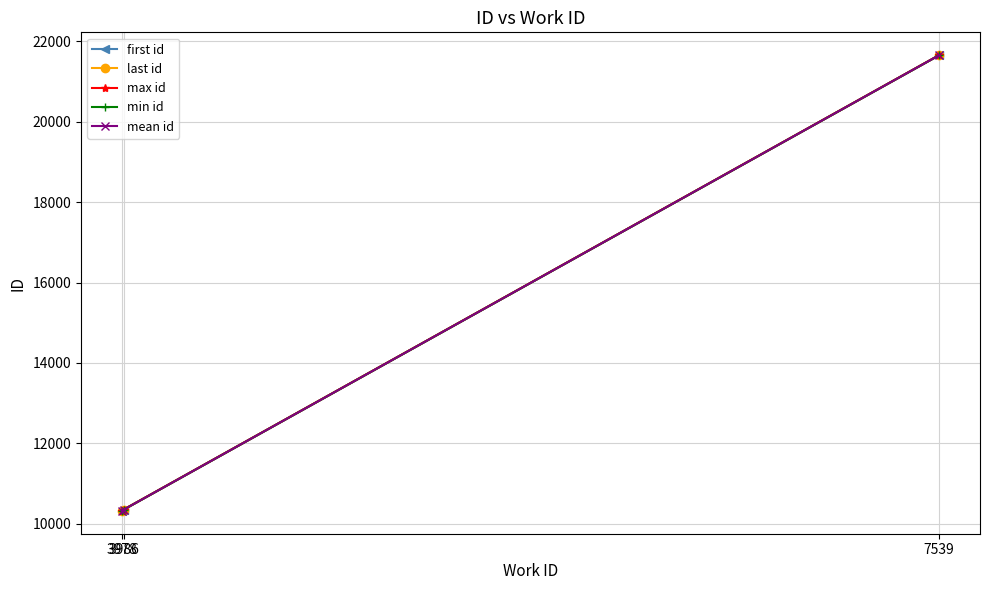

What is the difference between the highest and lowest values at 3986?

3.0